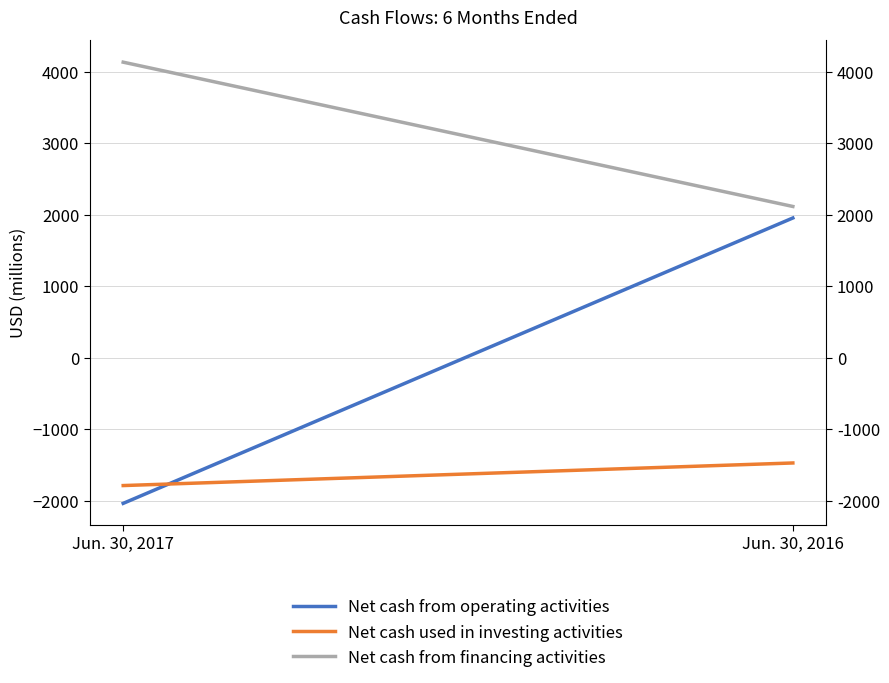

Is it true that Net cash from operating activities equals -2694 at Jun. 30, 2017?

False